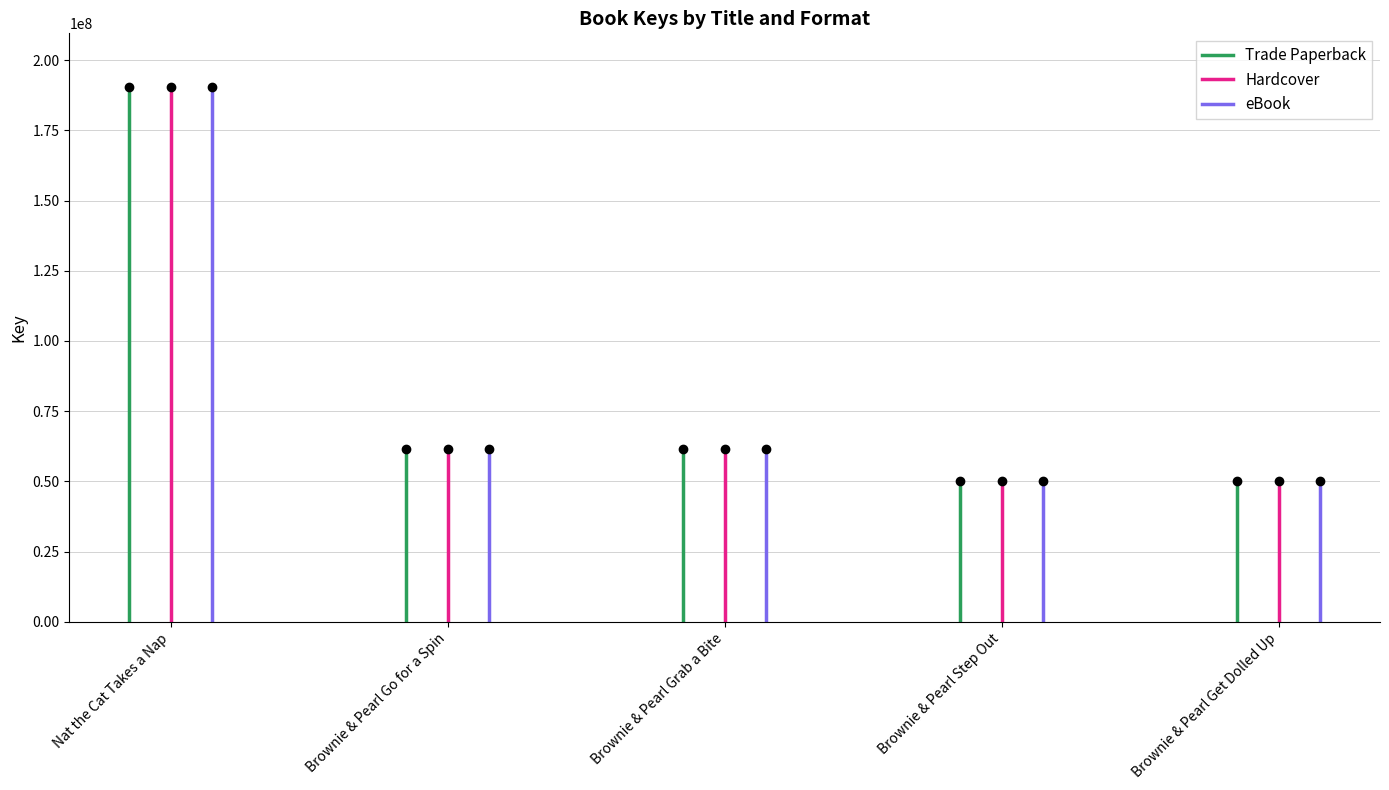

Rank the series by their maximum value, from highest to lowest.

Trade Paperback, Hardcover, eBook